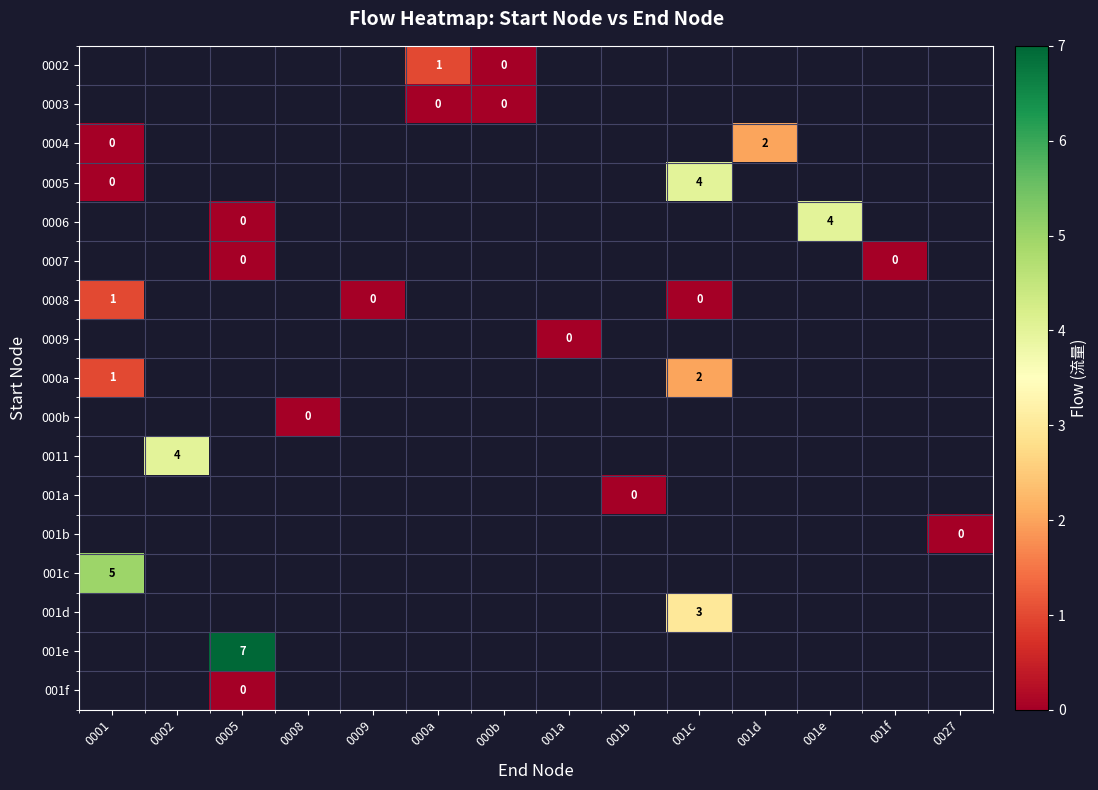

Is it true that 001e equals 12 at 0005?

False